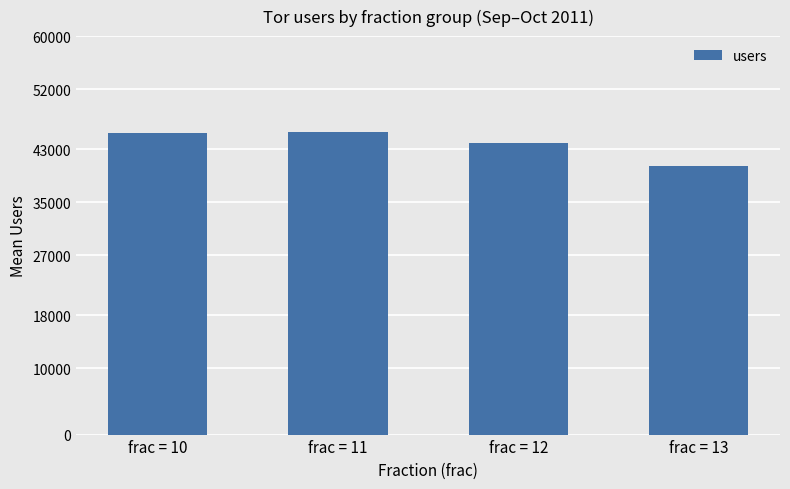

Are the bars grouped side by side (vs. stacked)?

No